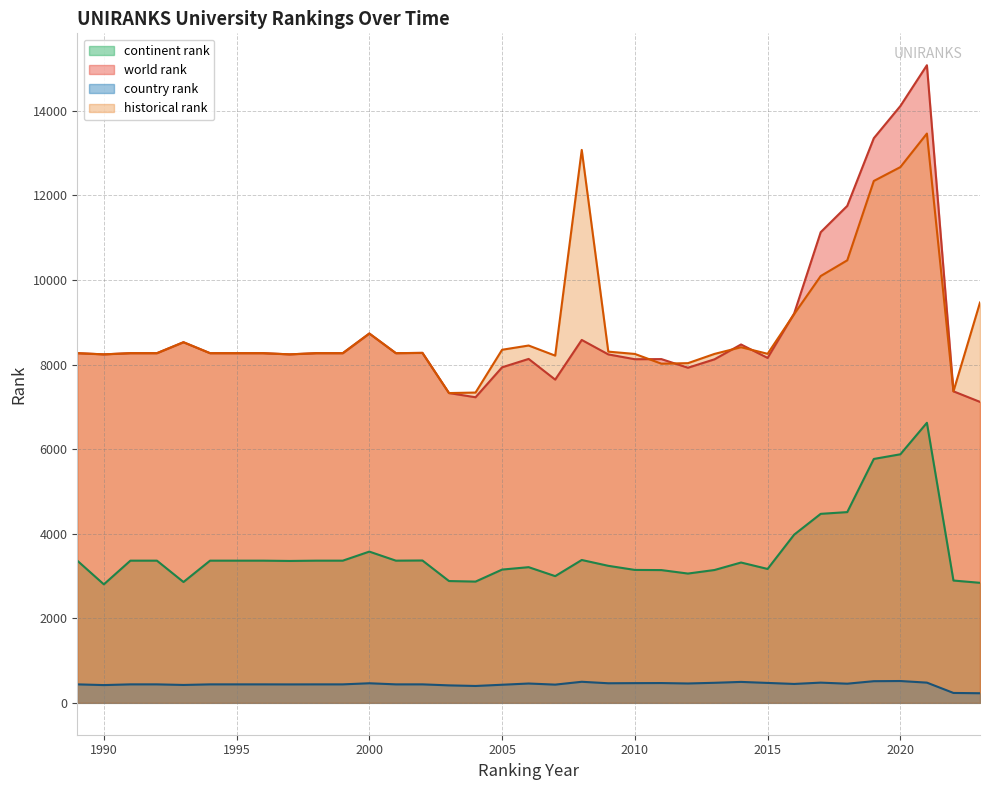

Reading left to right, extract all data points from this chart.

continent rank: 1989=3362.0	1990=2802.0	1991=3362.0	1992=3362.0	1993=2857.0	1994=3362.0	1995=3362.0	1996=3362.0	1997=3355.0	1998=3362.0	1999=3362.0	2000=3576.0	2001=3362.0	2002=3366.0	2003=2880.0	2004=2867.0	2005=3151.0	2006=3208.0	2007=2996.0	2008=3378.0	2009=3240.0	2010=3143.0	2011=3139.0	2012=3057.0	2013=3141.0	2014=3318.0	2015=3166.0	2016=3977.0	2017=4469.0	2018=4510.0	2019=5767.0	2020=5877.0	2021=6622.0	2022=2892.0	2023=2838.0
world rank: 1989=8268.0	1990=8240.0	1991=8268.0	1992=8268.0	1993=8527.0	1994=8268.0	1995=8268.0	1996=8268.0	1997=8240.0	1998=8268.0	1999=8268.0	2000=8733.0	2001=8268.0	2002=8275.0	2003=7325.0	2004=7226.0	2005=7934.0	2006=8132.0	2007=7643.0	2008=8581.0	2009=8239.0	2010=8125.0	2011=8128.0	2012=7924.0	2013=8123.0	2014=8474.0	2015=8156.0	2016=9207.0	2017=11129.0	2018=11751.0	2019=13351.0	2020=14112.0	2021=15077.0	2022=7366.0	2023=7116.0
country rank: 1989=437.0	1990=420.0	1991=437.0	1992=437.0	1993=423.0	1994=437.0	1995=437.0	1996=437.0	1997=436.0	1998=437.0	1999=437.0	2000=463.0	2001=437.0	2002=437.0	2003=413.0	2004=399.0	2005=428.0	2006=457.0	2007=431.0	2008=498.0	2009=463.0	2010=466.0	2011=468.0	2012=458.0	2013=474.0	2014=495.0	2015=471.0	2016=447.0	2017=478.0	2018=453.0	2019=512.0	2020=516.0	2021=478.0	2022=234.0	2023=227.0
historical rank: 1989=8268.0	1990=8240.0	1991=8268.0	1992=8268.0	1993=8527.0	1994=8268.0	1995=8268.0	1996=8268.0	1997=8240.0	1998=8268.0	1999=8268.0	2000=8733.0	2001=8268.0	2002=8275.0	2003=7325.0	2004=7337.0	2005=8349.0	2006=8449.0	2007=8210.0	2008=13074.0	2009=8304.5	2010=8250.0	2011=8020.0	2012=8032.0	2013=8250.5	2014=8409.0	2015=8253.5	2016=9192.0	2017=10092.0	2018=10464.0	2019=12340.0	2020=12668.0	2021=13461.0	2022=7366.0	2023=9466.0